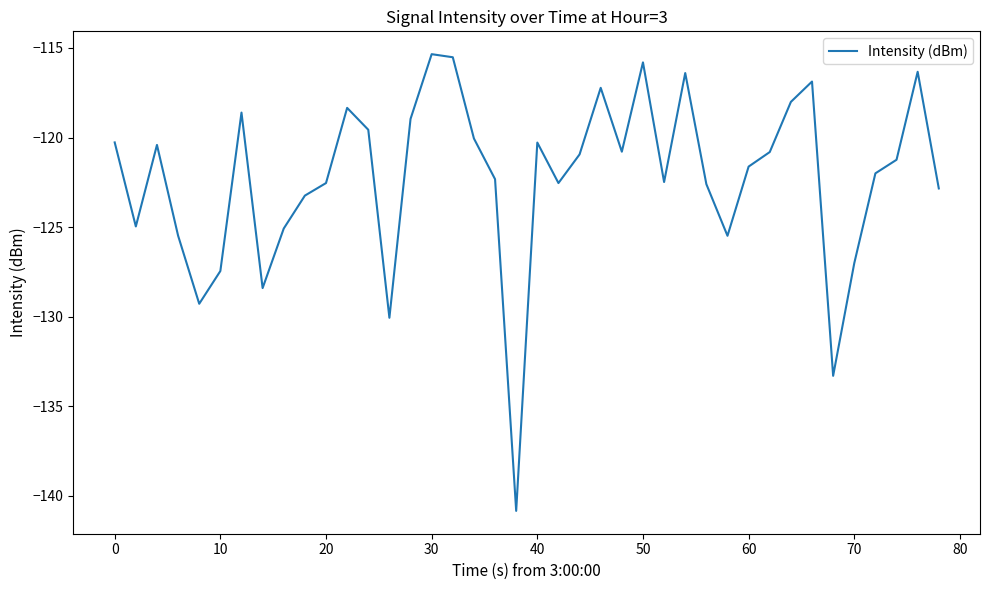

What is the difference between the maximum and minimum values?

25.5